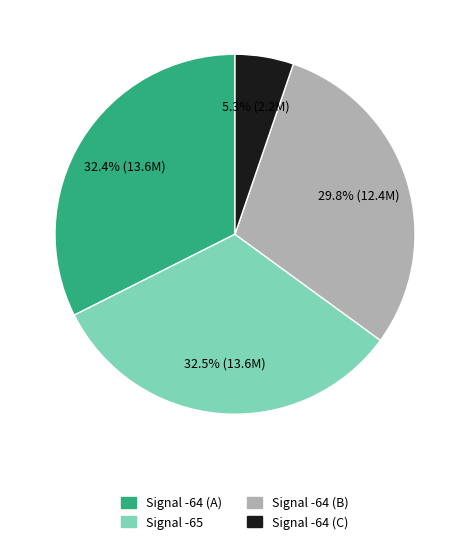

Is there any slice that represents more than half of the pie?

No